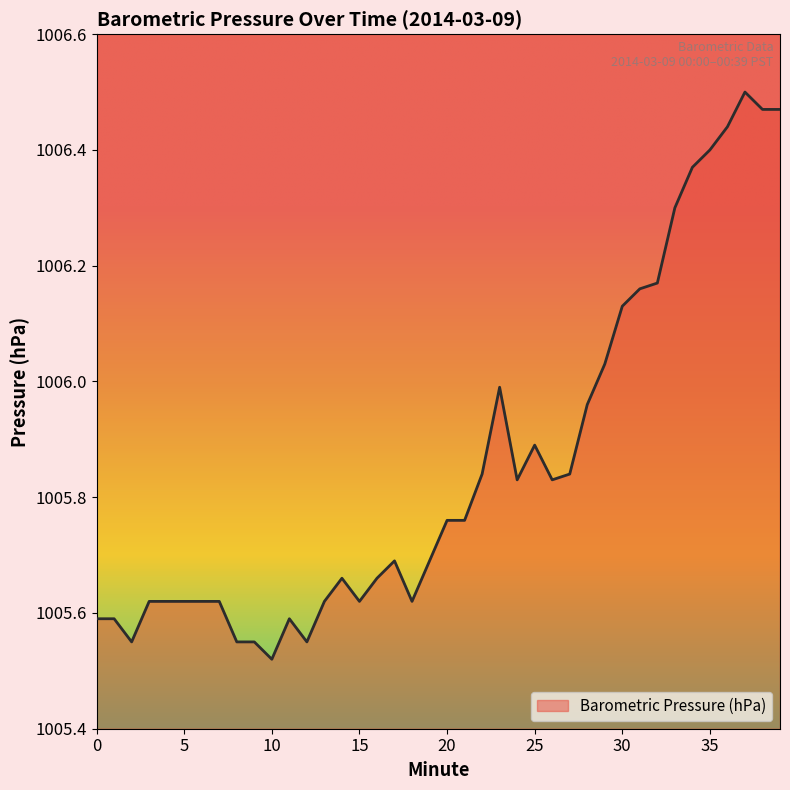

How many interior local peaks (higher than both neighbors) does the data have?

6